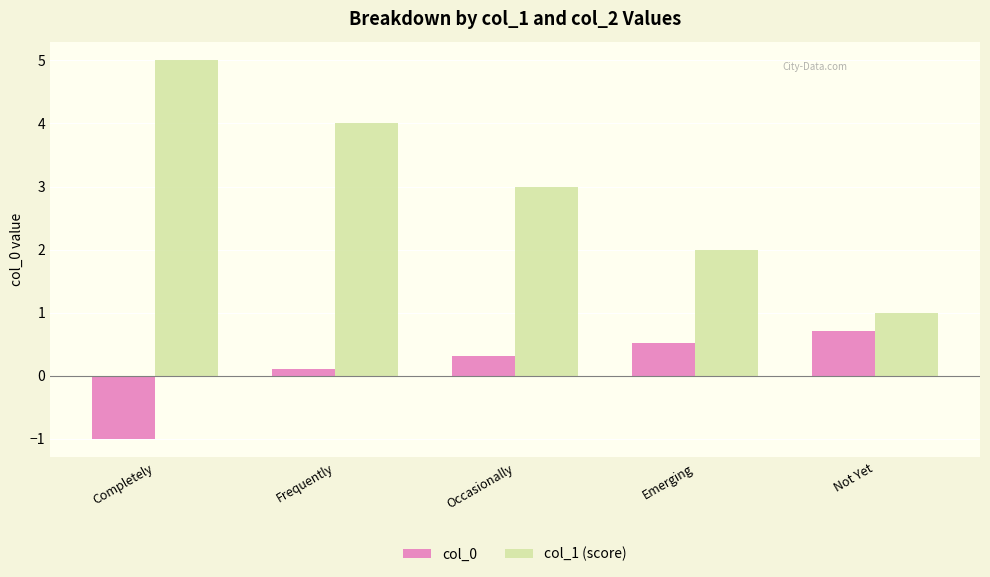

At which category does the chart reach its minimum across all series?

Completely